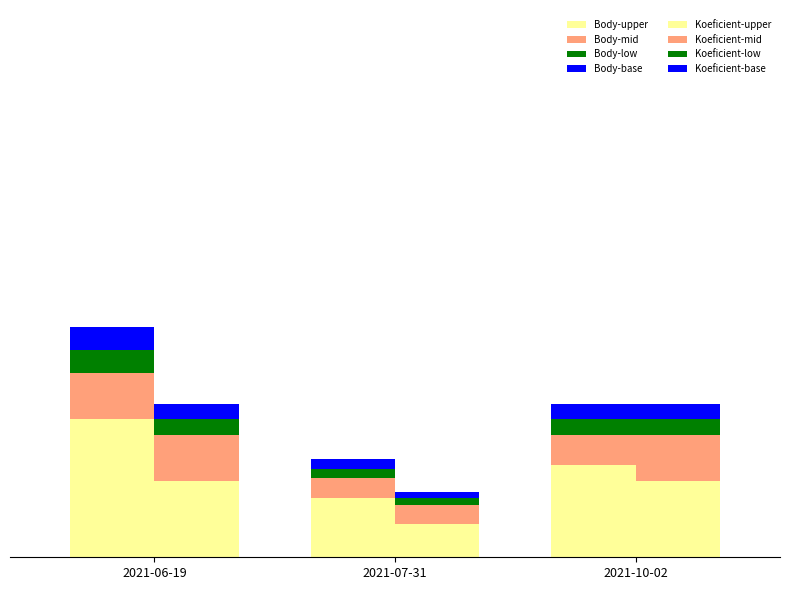

True or false: Koeficient has a value of 1.5 at 2021-07-31.

True